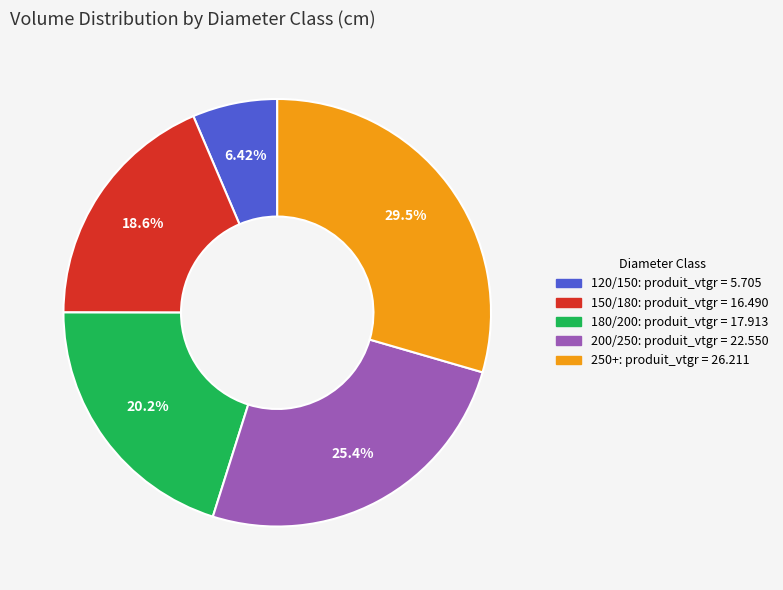

What is the ratio of the value at 250+ to the value at 180/200?

1.5